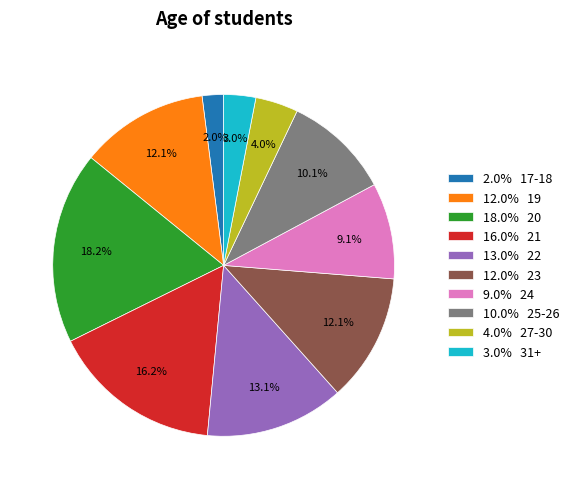

What is the ratio of the value at 18.0% 20 to the value at 4.0% 27-30?

4.5